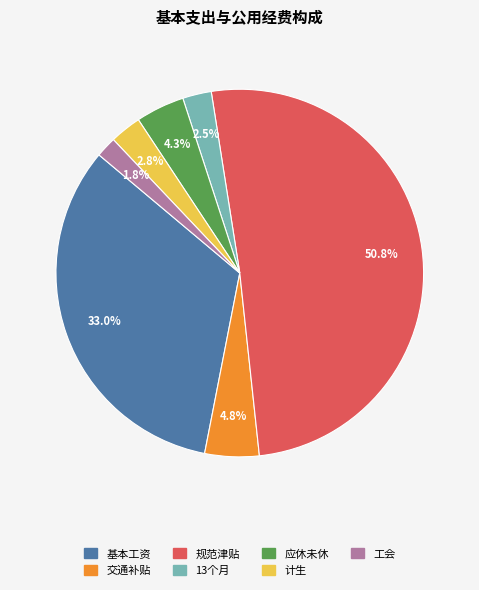

Approximately how many times larger is the value at 基本工资 compared to 交通补贴?

6.9